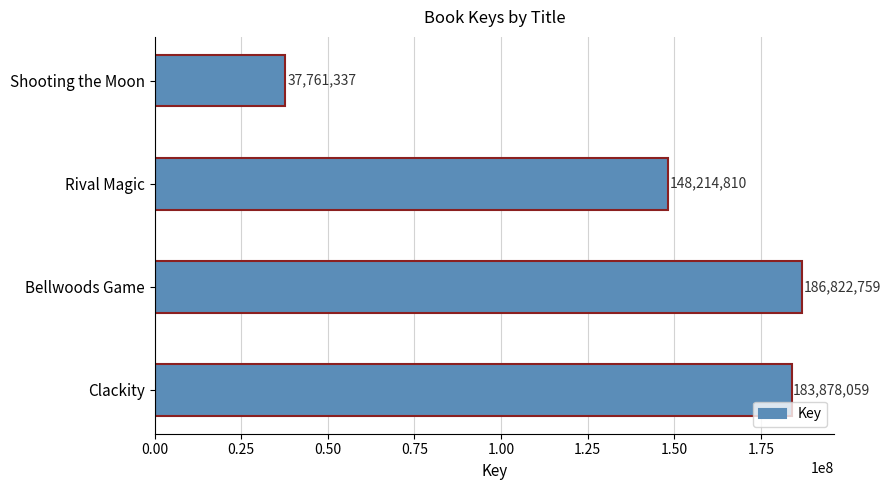

What is the sum of all values?

556676965